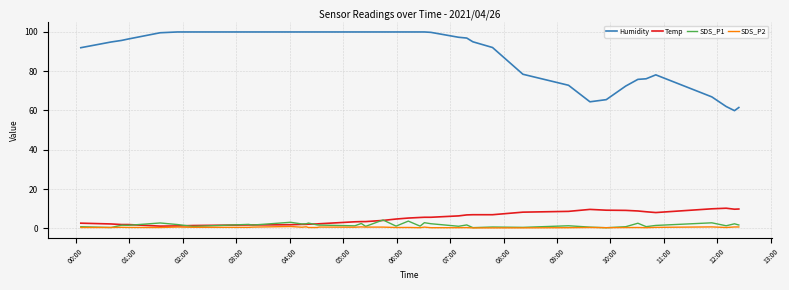

What is the maximum value shown in the chart?

99.9